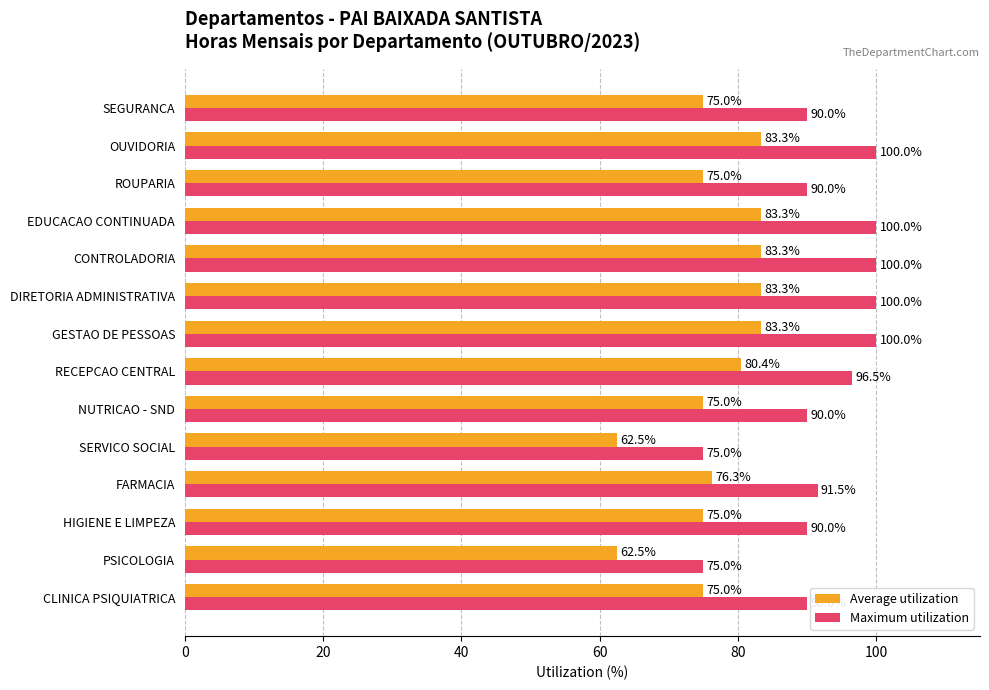

True or false: Maximum utilization has a value of 124.4 at NUTRICAO - SND.

False